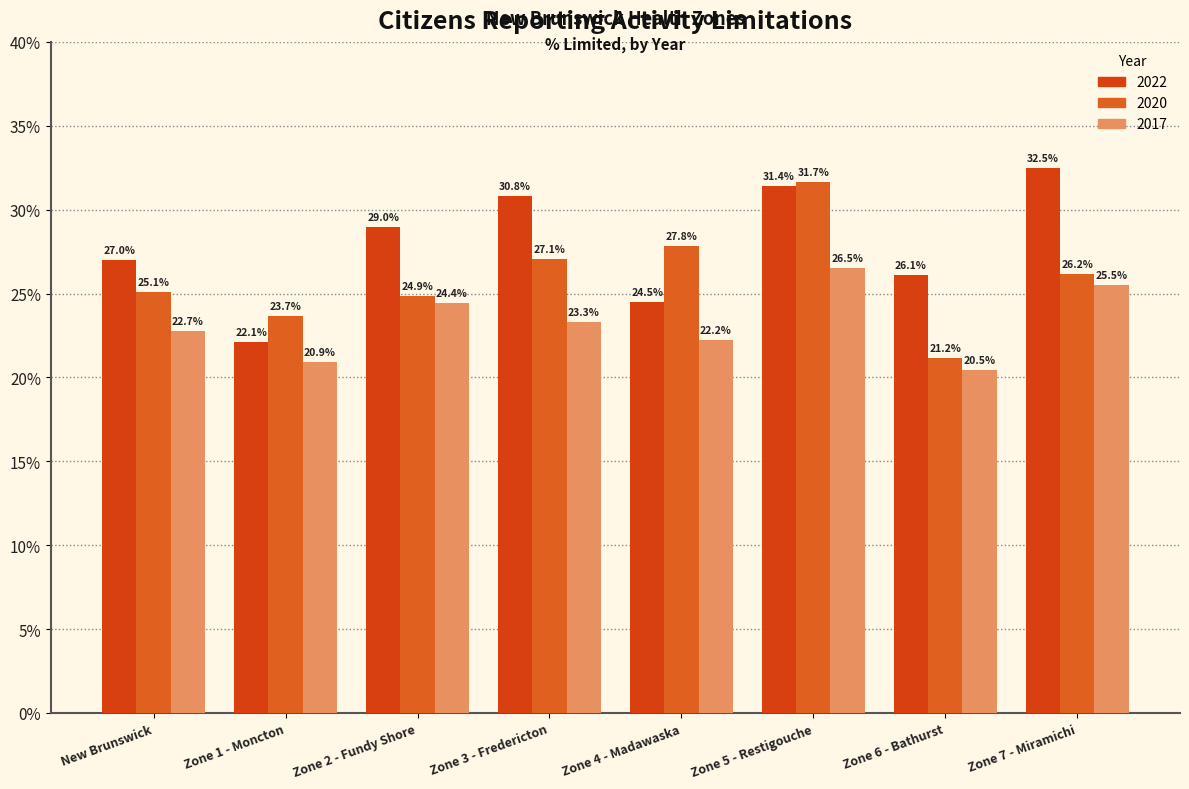

List the series in order of their peak value, lowest first.

2017, 2020, 2022